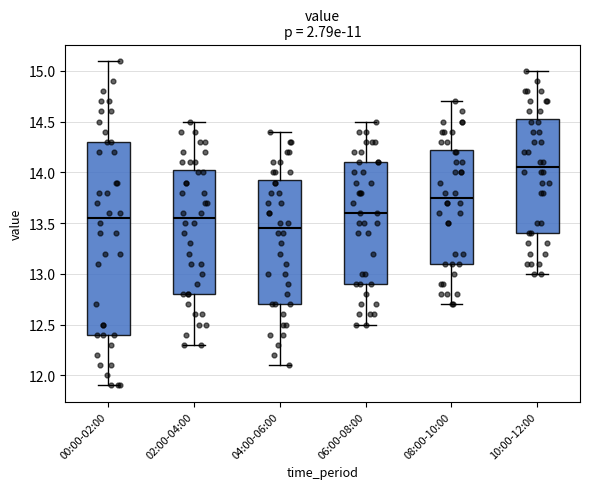

Which box is the tallest, from its lower edge to its upper edge?

00:00-02:00